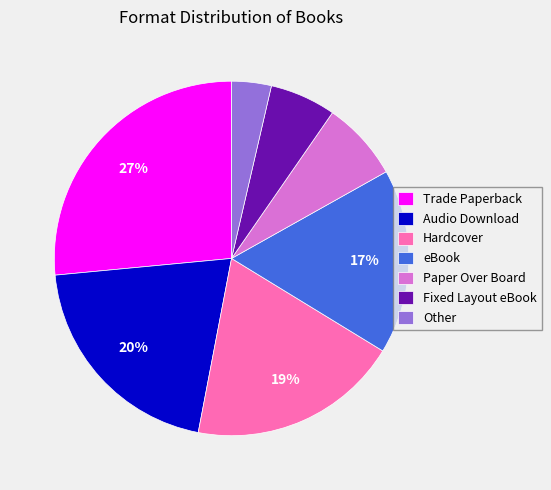

Does any single category account for the majority?

No